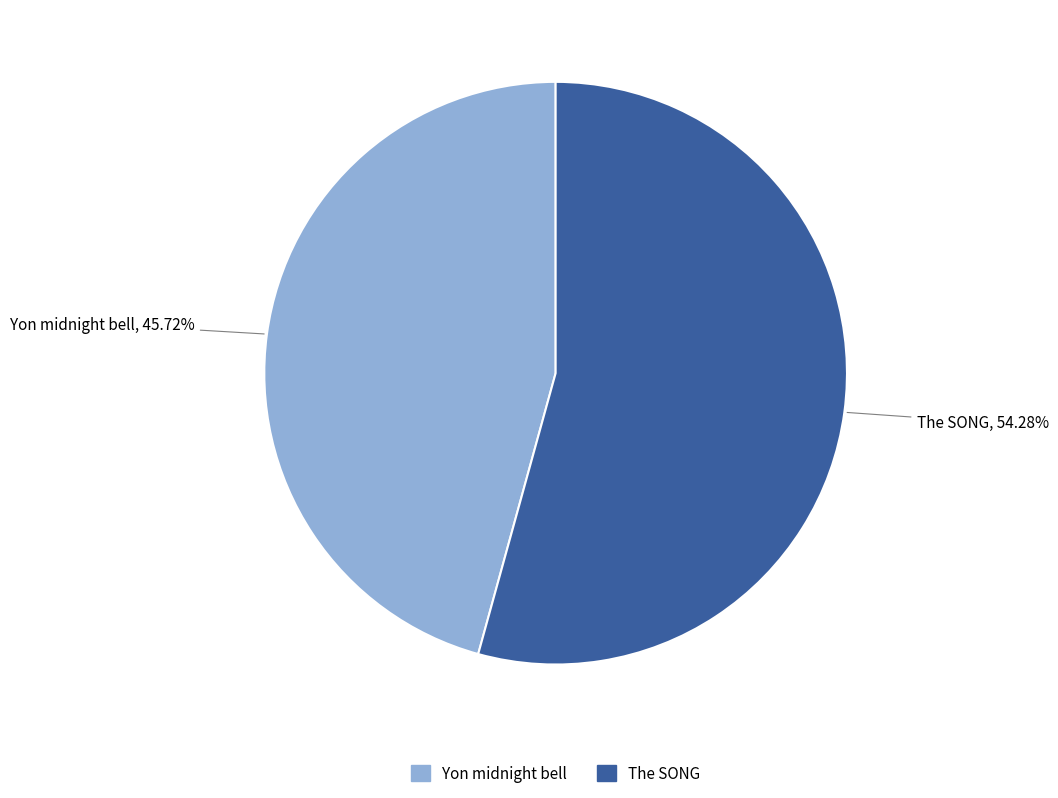

How many slices are in this pie chart?

2